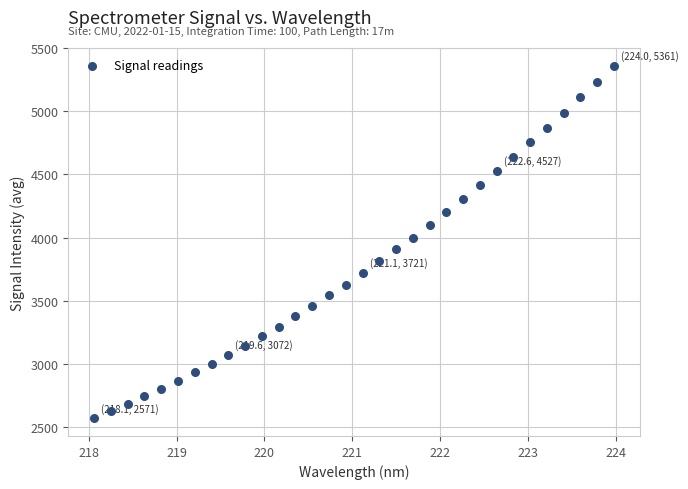

What is the range of X values (max minus min)?

5.9